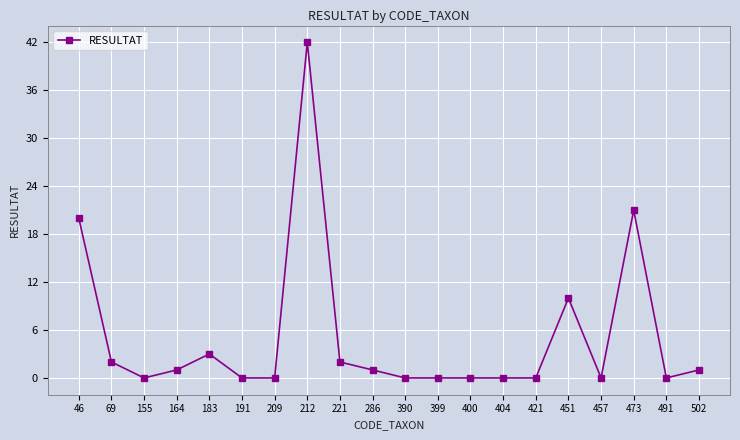

Reading left to right, list all the values displayed in this chart.

46=20	69=2	155=0	164=1	183=3	191=0	209=0	212=42	221=2	286=1	390=0	399=0	400=0	404=0	421=0	451=10	457=0	473=21	491=0	502=1